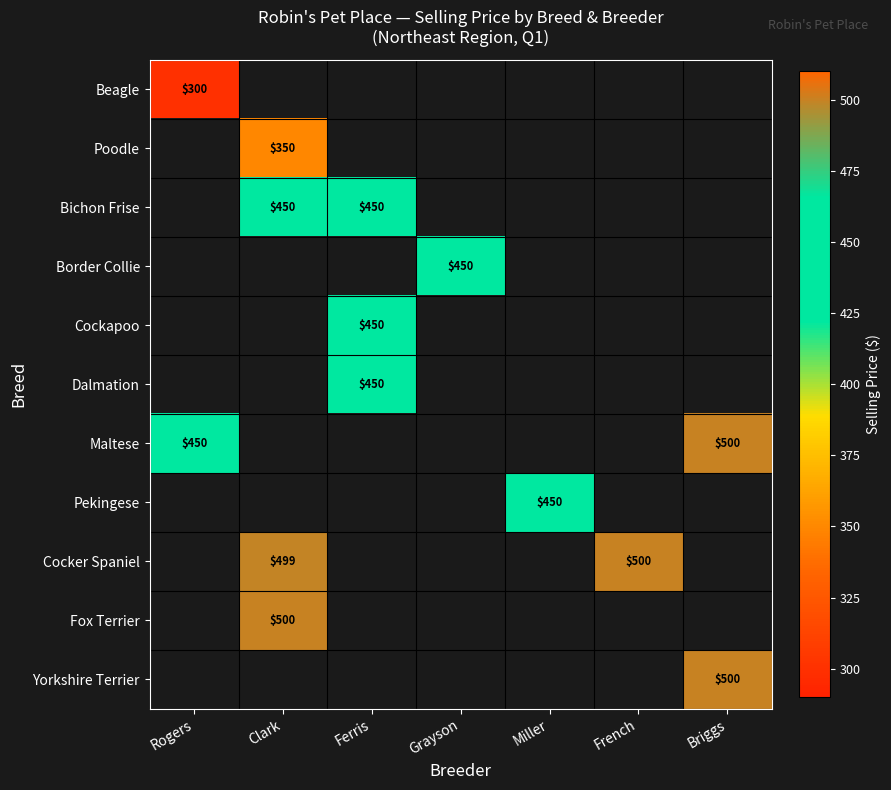

At how many categories does at least one series exceed 361?

7